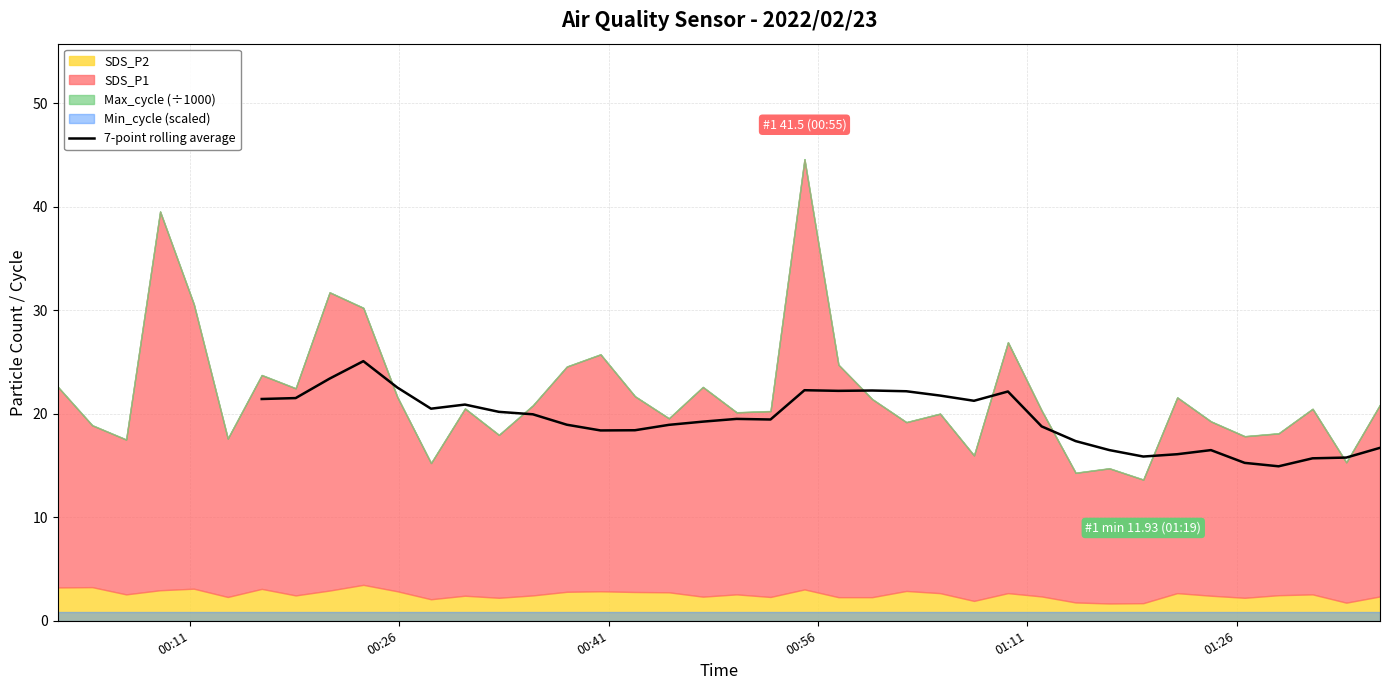

How many lines are shown in the chart?

1